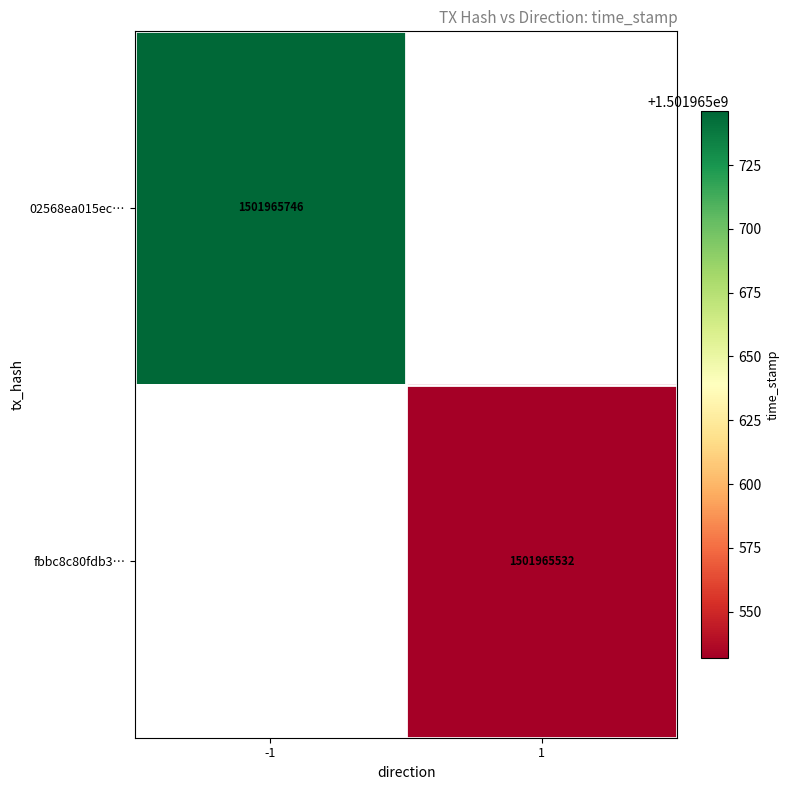

Between 0 and 1, which is larger?

1